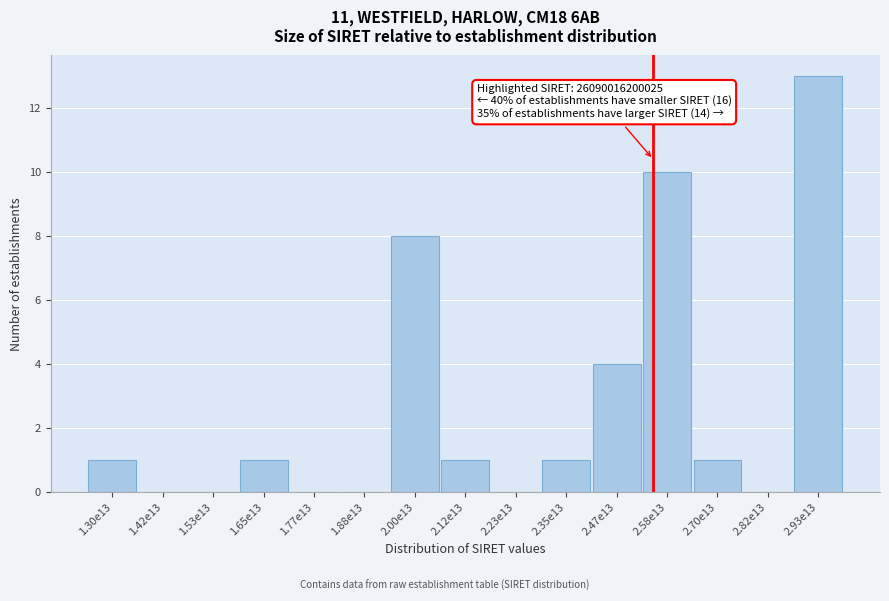

Reading right to left, transcribe all the data shown in this chart.

2.93e13=13	2.82e13=0	2.70e13=1	2.58e13=10	2.47e13=4	2.35e13=1	2.23e13=0	2.12e13=1	2.00e13=8	1.88e13=0	1.77e13=0	1.65e13=1	1.53e13=0	1.42e13=0	1.30e13=1